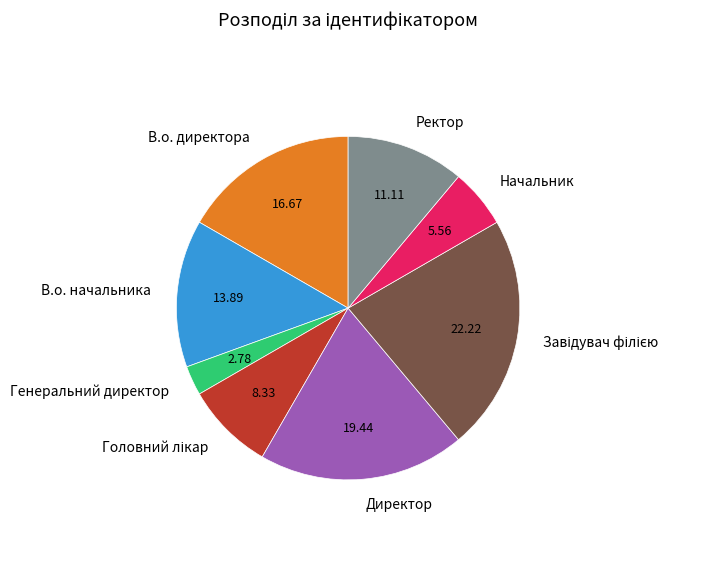

Approximately how many times larger is the value at Генеральний директор compared to Начальник?

0.5